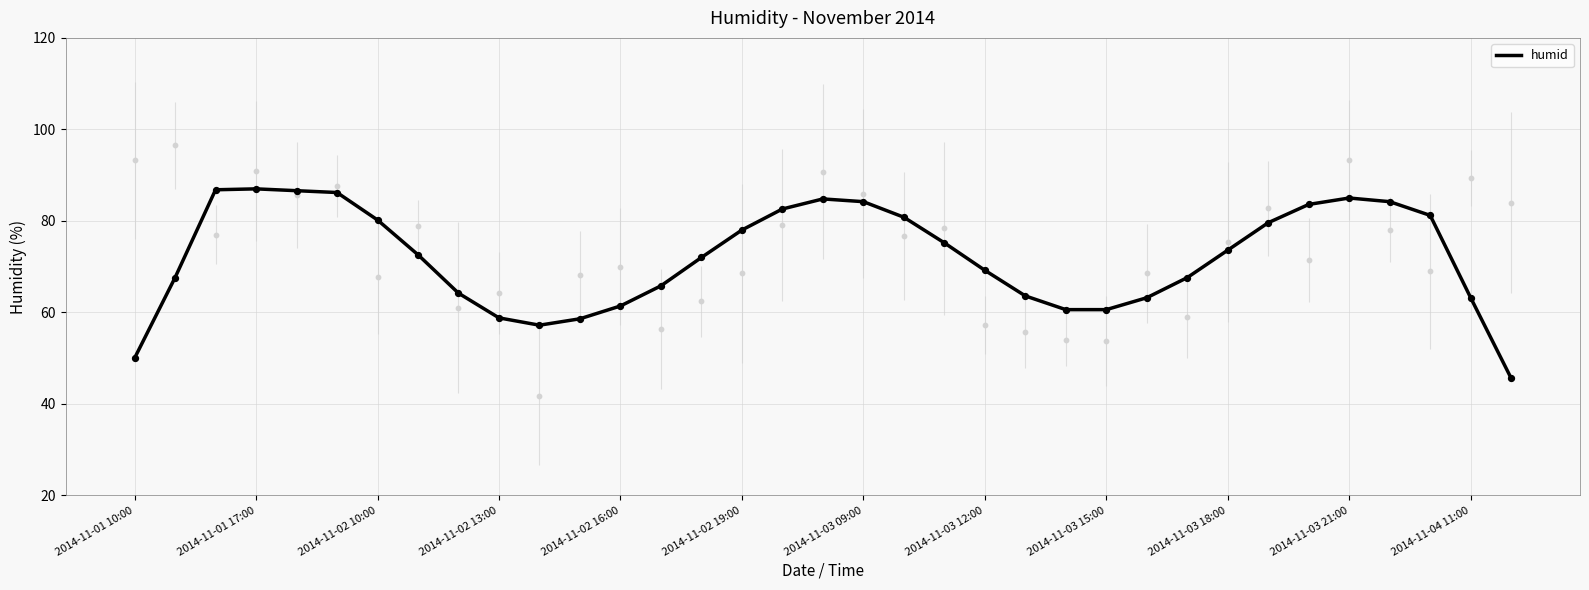

Approximately how many times larger is the value at 32 compared to 2014-11-01 10:00?

1.6